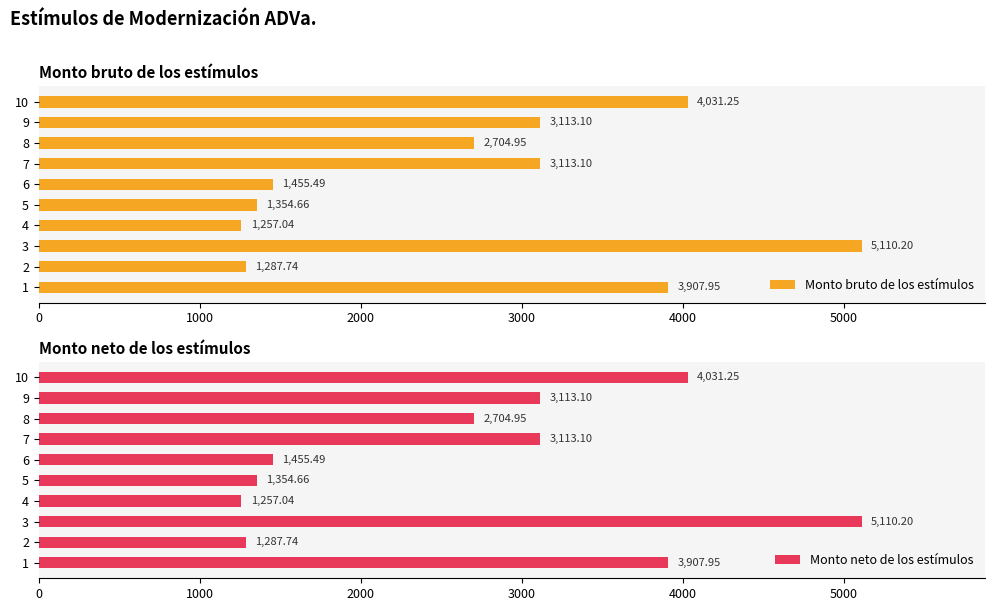

What is the average value of the Monto bruto de los estímulos series?

2733.5